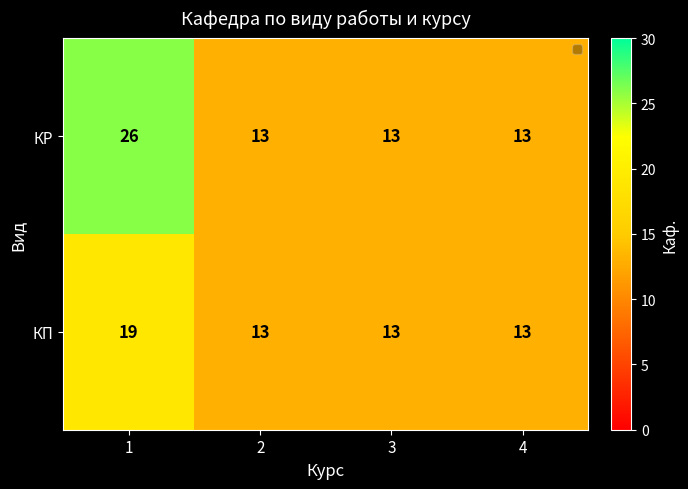

Which series has the largest range (max minus min)?

КР